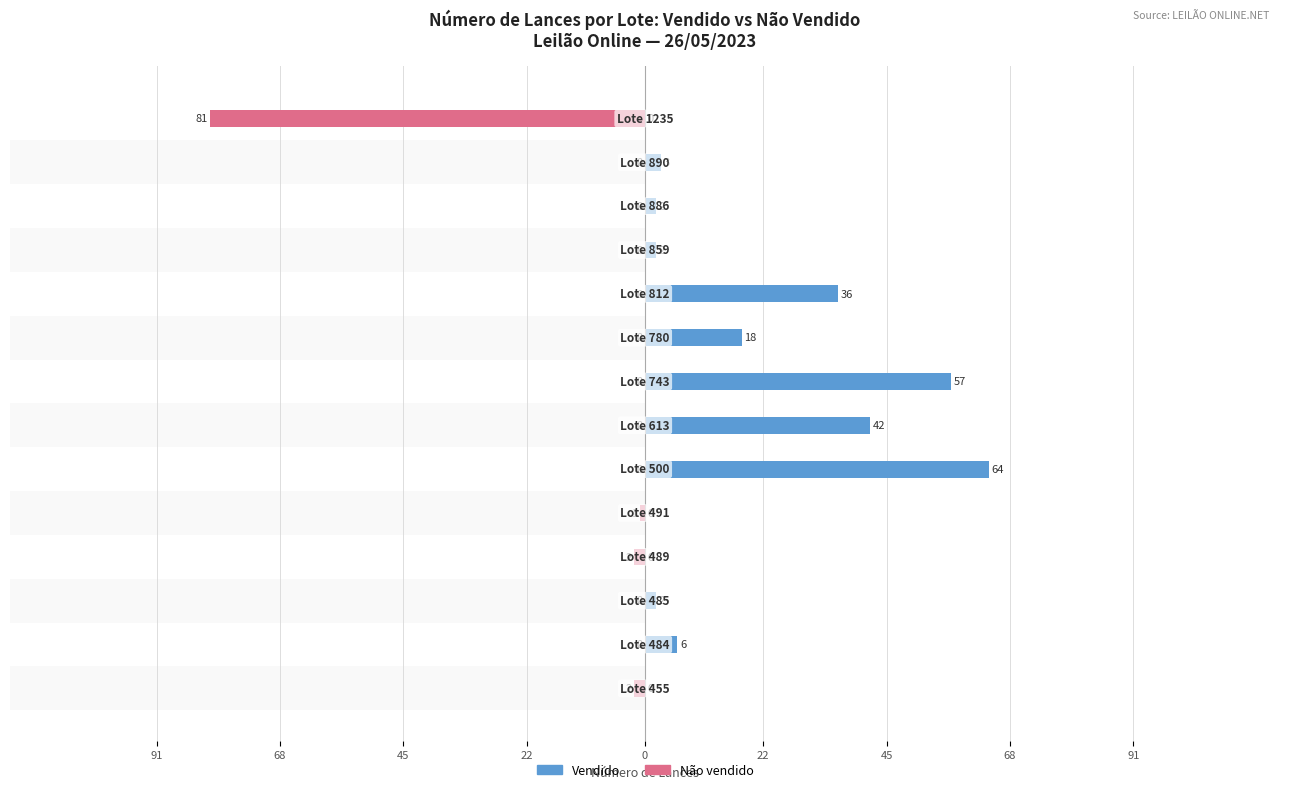

What is the minimum value for Não vendido?

-81